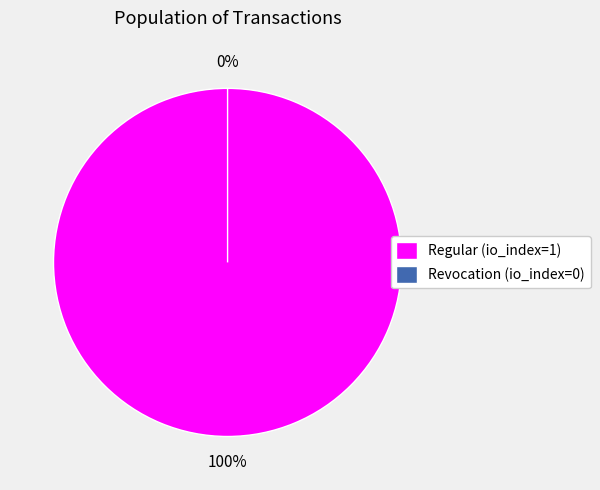

The Revocation (io_index=0) slice represents 1% of the pie. True or false?

False